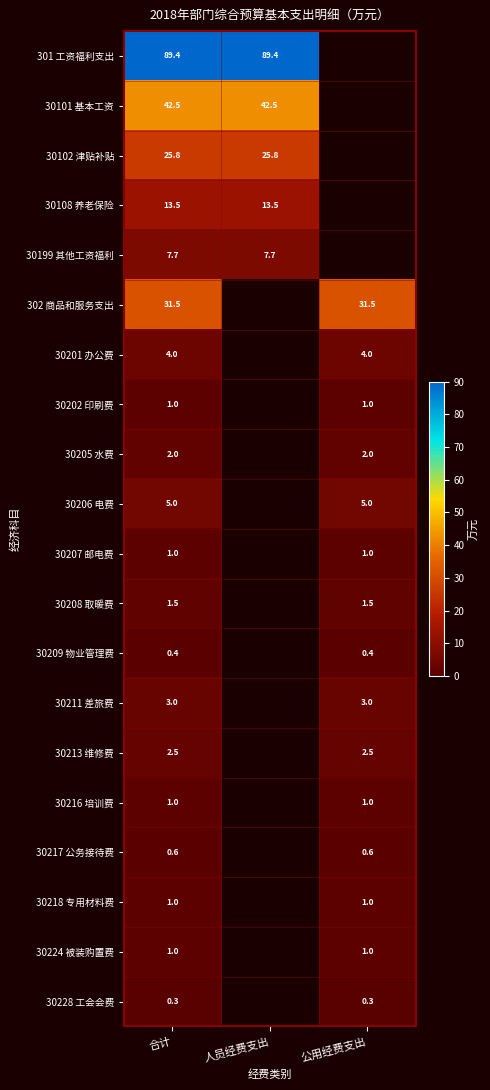

Is the value of 30102 津贴补贴 at 合计 greater than the value of 30216 培训费 at 公用经费支出?

Yes